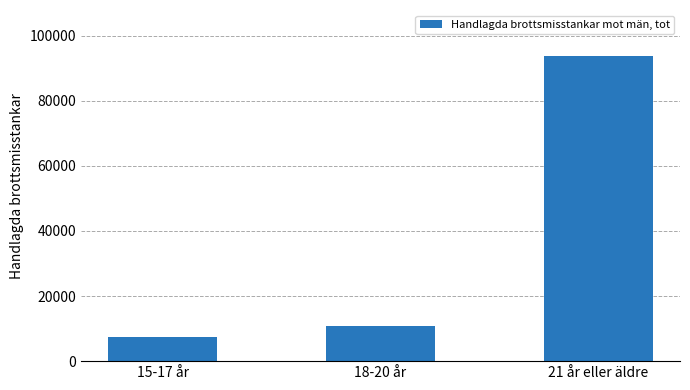

Reading left to right, list all the values displayed in this chart.

7551	10658	93836